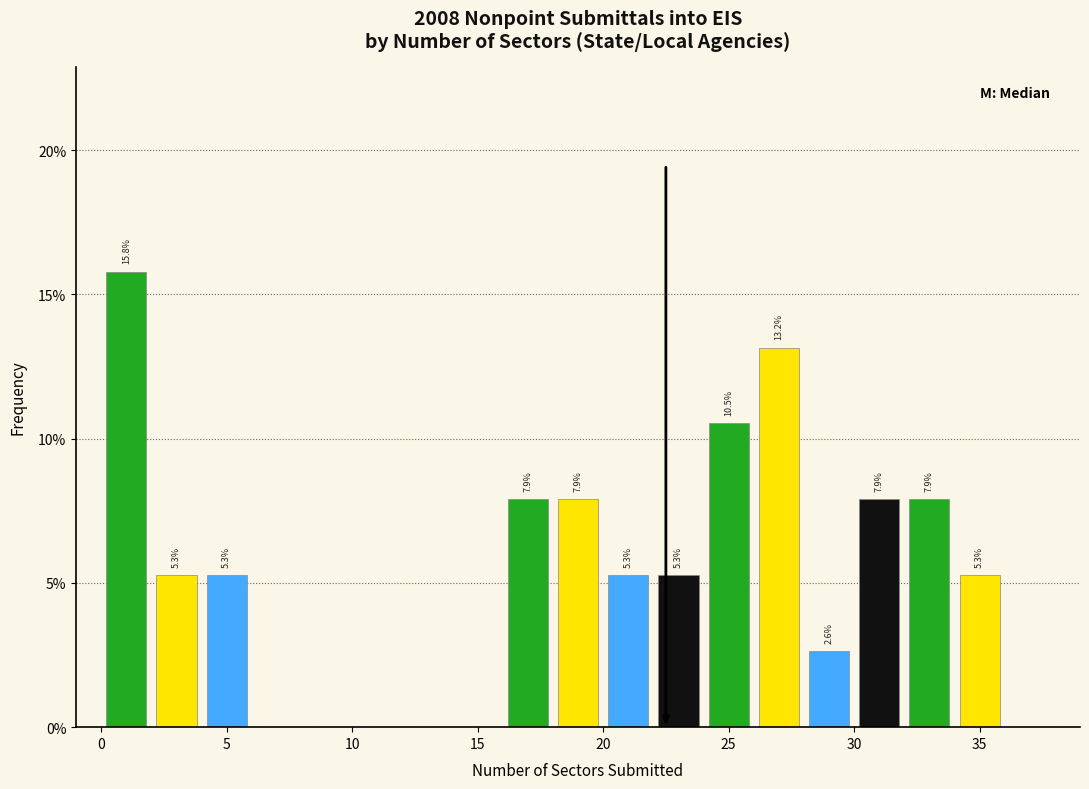

Over which range of the x-axis is the bar tallest?

0 to 2